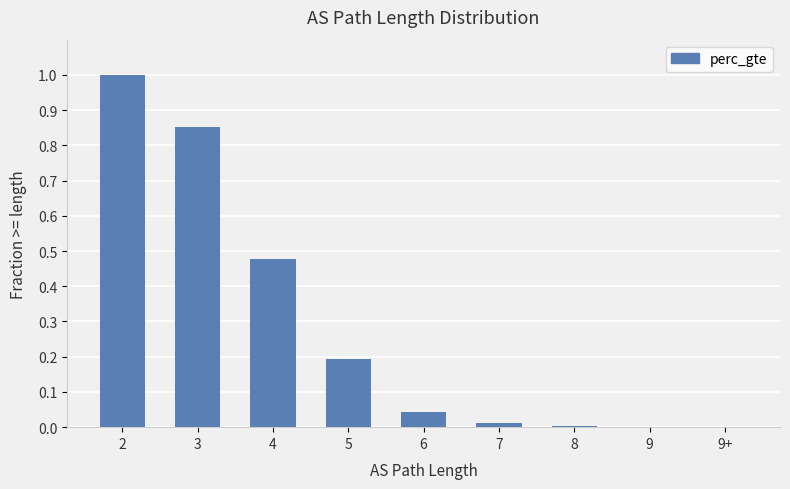

The chart shows a value of 0.0 at 7. True or false?

True